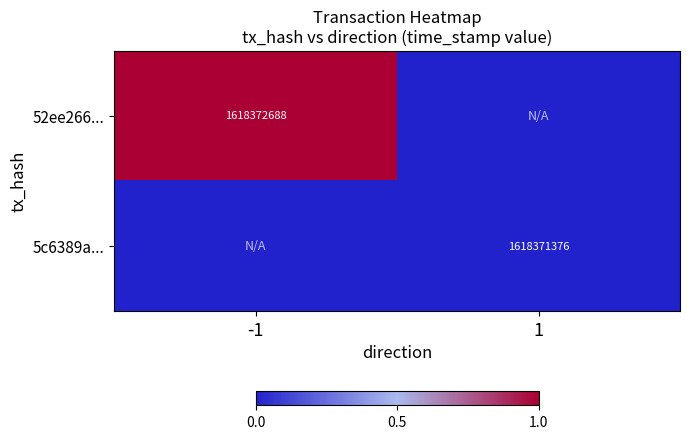

Which has a higher value, 1 or -1?

-1